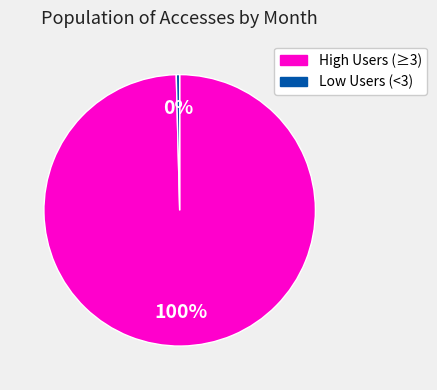

Is there any slice that represents more than half of the pie?

Yes